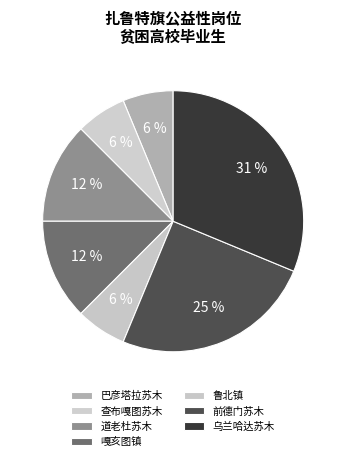

How many slices are in this pie chart?

7